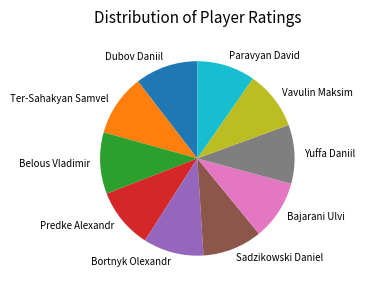

Is it true that Predke Alexandr is 25% of the pie?

False